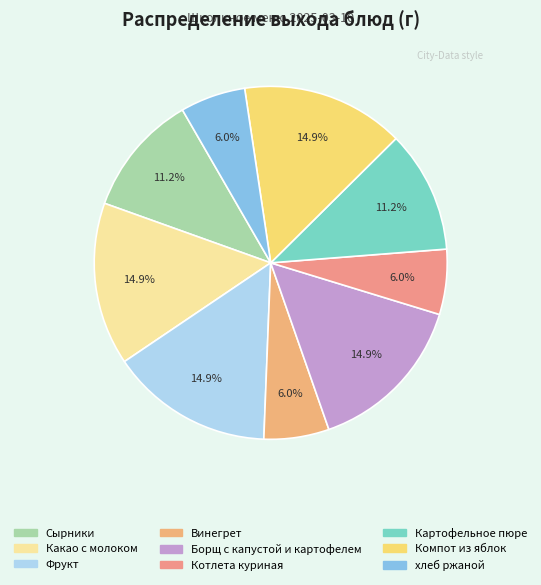

How many segments does this pie chart have?

9